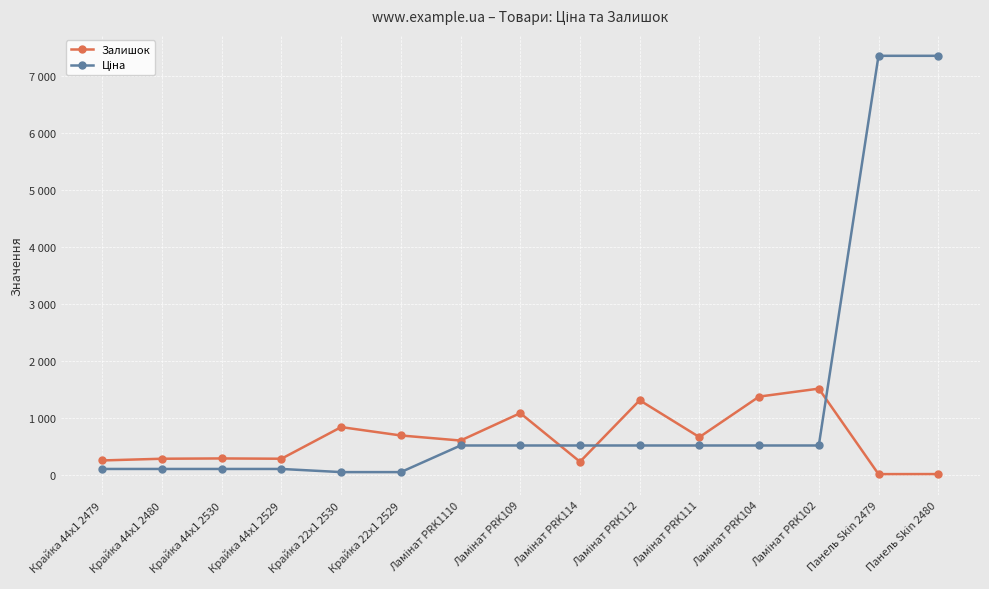

Where does the Ціна series first go above 522?

Ламінат PRK1110